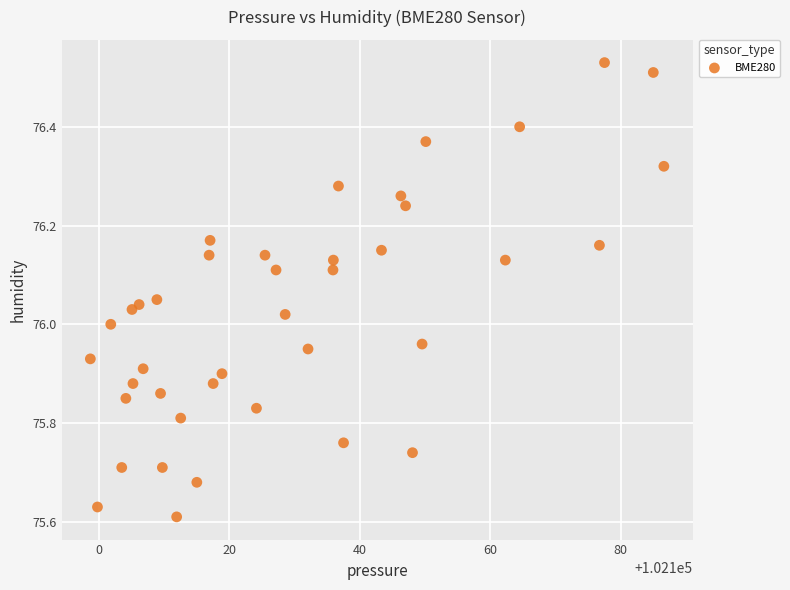

What is the range of X values (max minus min)?

87.8